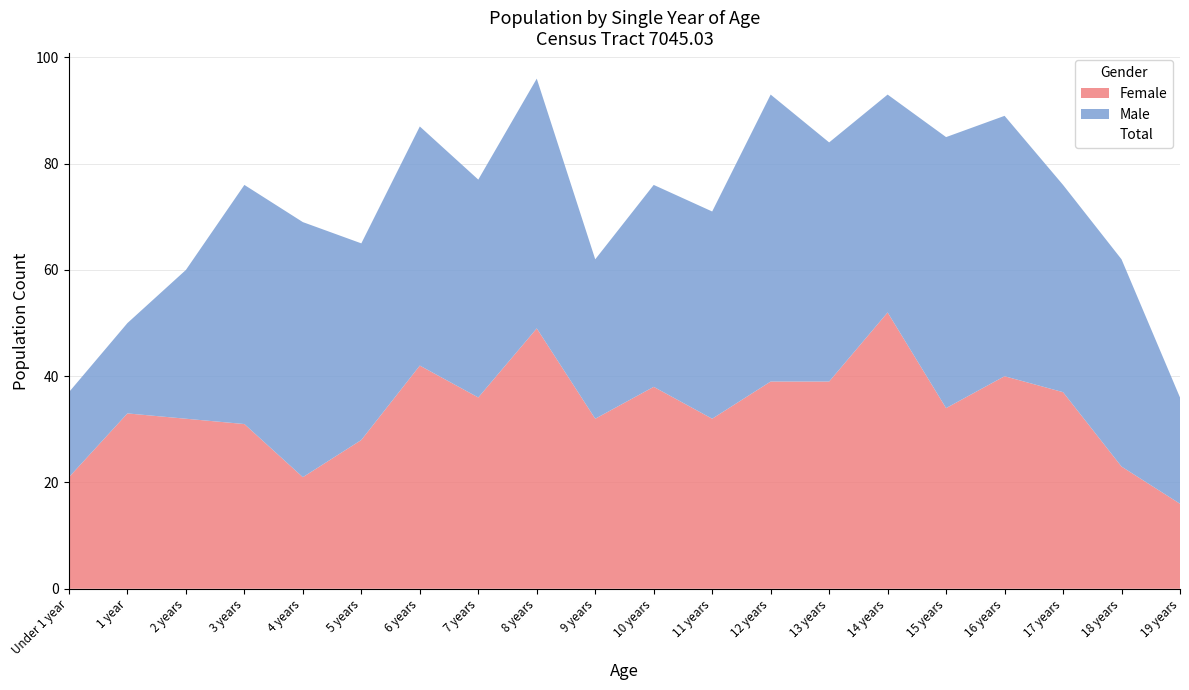

Is it true that Female equals 16 at 19 years?

True